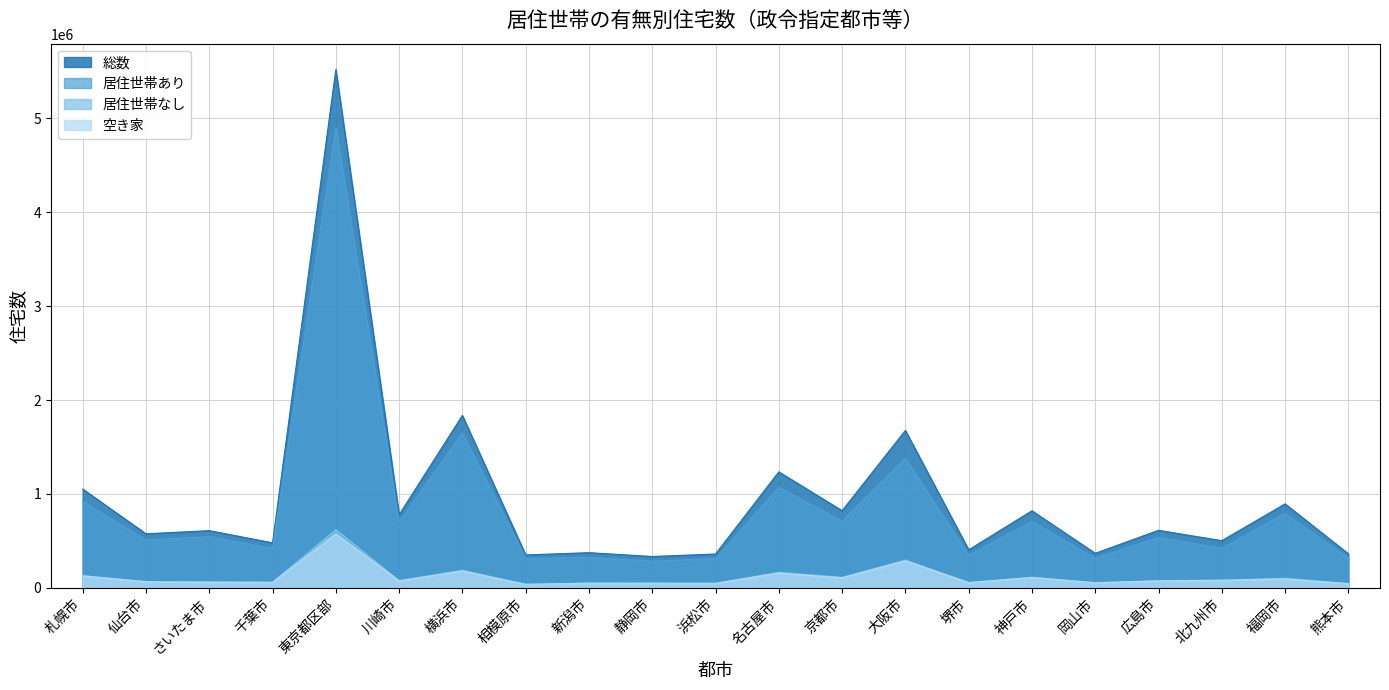

What is the value of the 居住世帯あり point at the 4th from the left?

420400